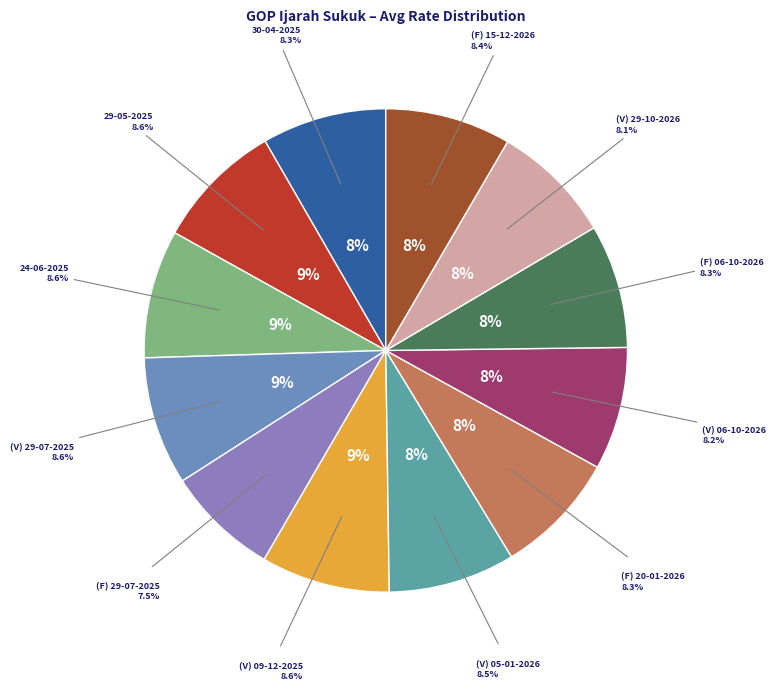

To the nearest percent, what is the combined percentage of GOPISF-29-07-2025 and GOPISV-09-12-2025?

16%